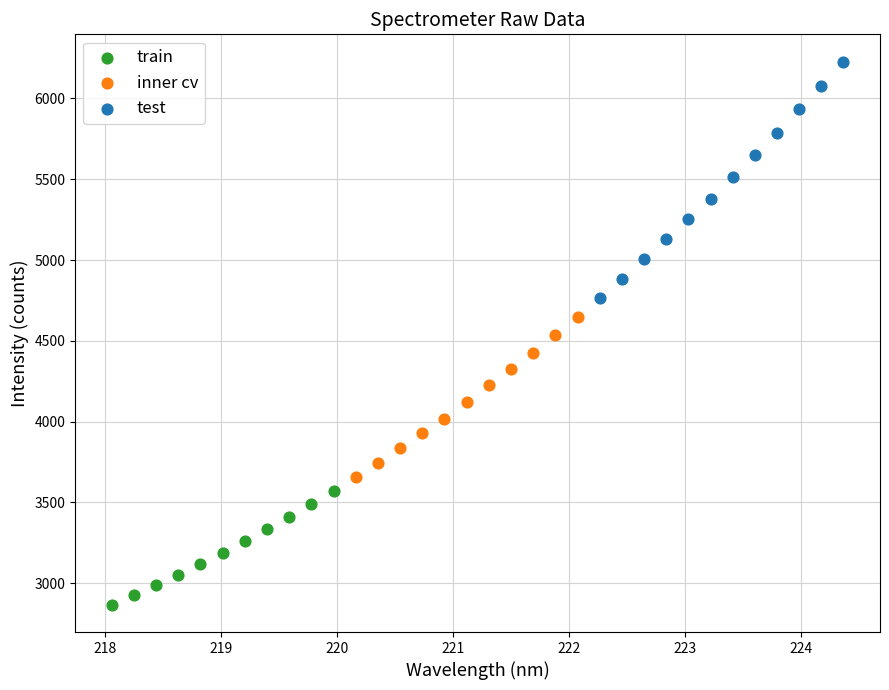

Which series reaches the minimum Y coordinate?

train